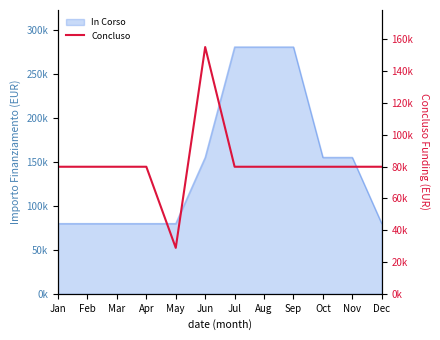

What is the value of the 2nd point from the left?

79922